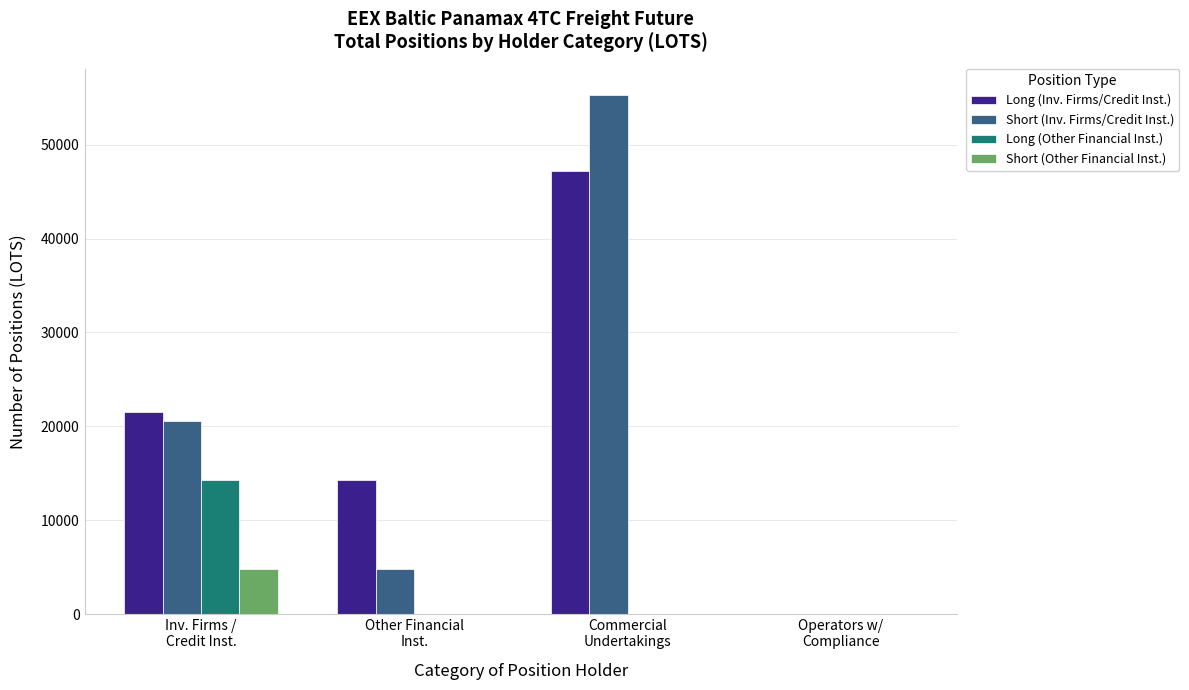

What is the highest value of the Short (Other Financial Inst.) series?

4839.0